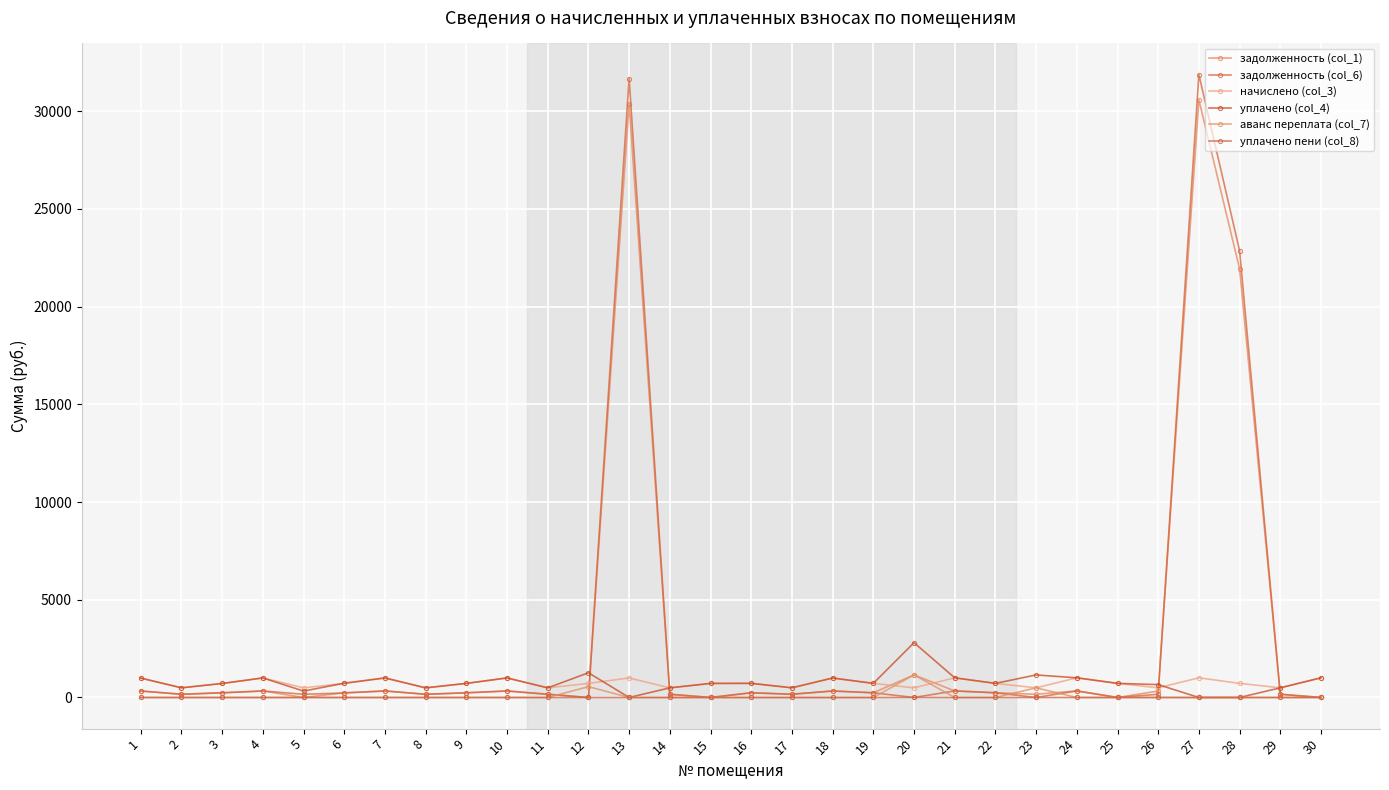

How many lines are shown in the chart?

6